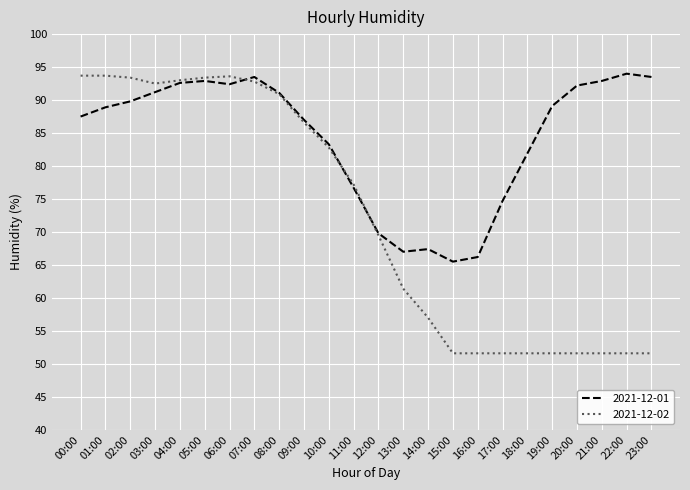

What is the total value across all series at 05:00?

186.3